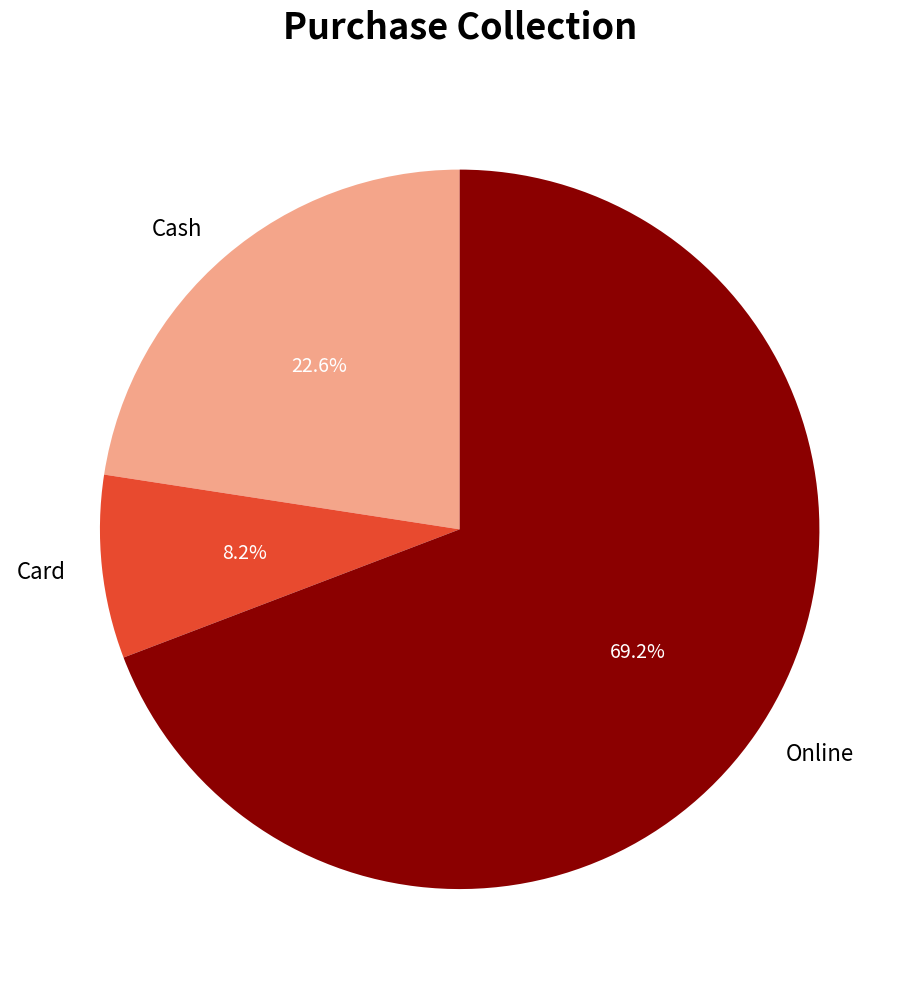

To the nearest percent, what portion does Online represent?

69%